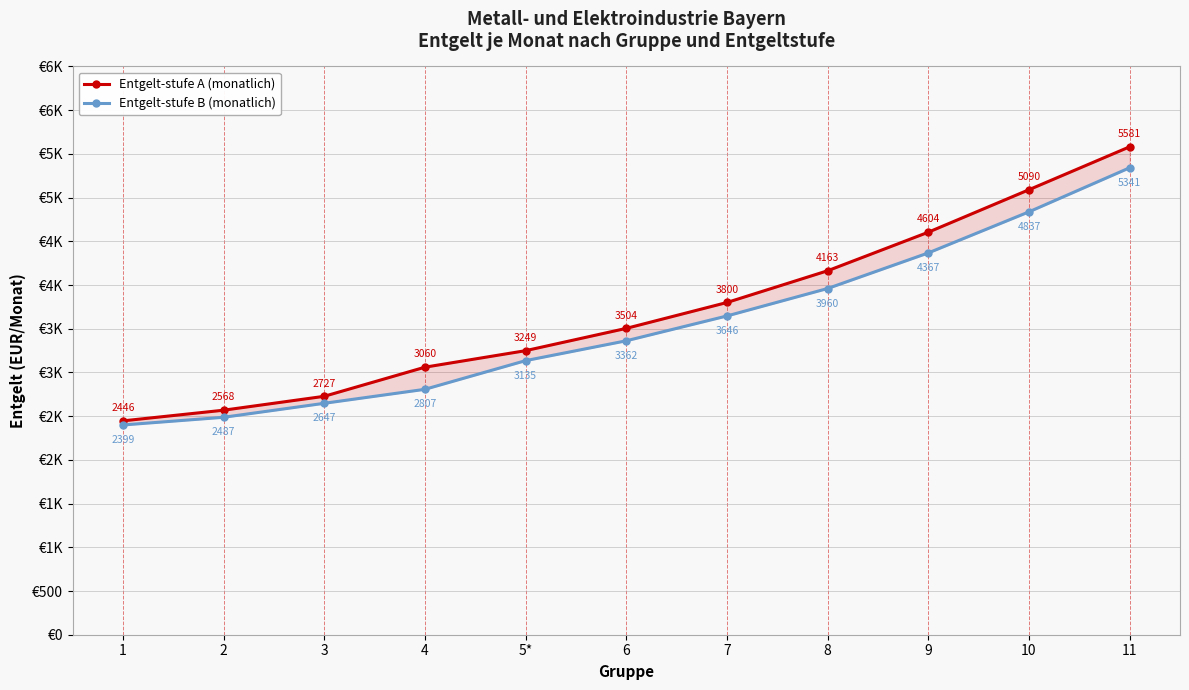

What are all the series names shown in the legend?

Entgelt-stufe A (monatlich), Entgelt-stufe B (monatlich)